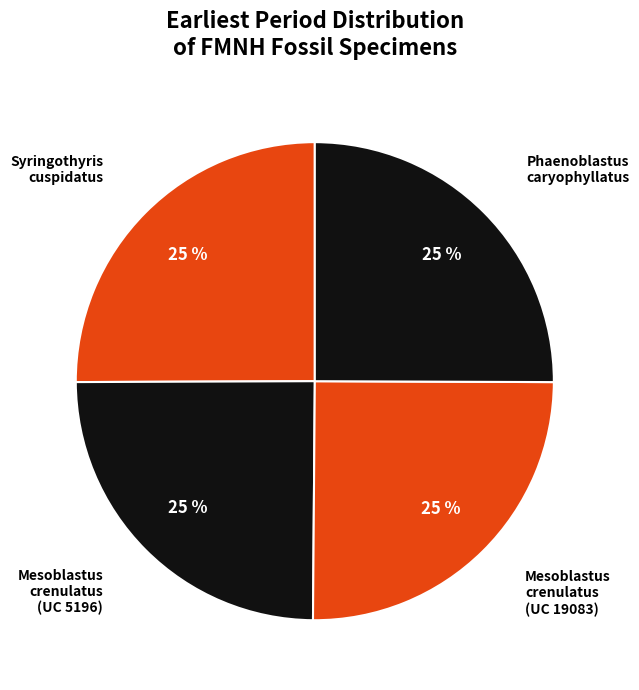

Does Mesoblastus crenulatus (UC 19083) represent more than half of the total?

No